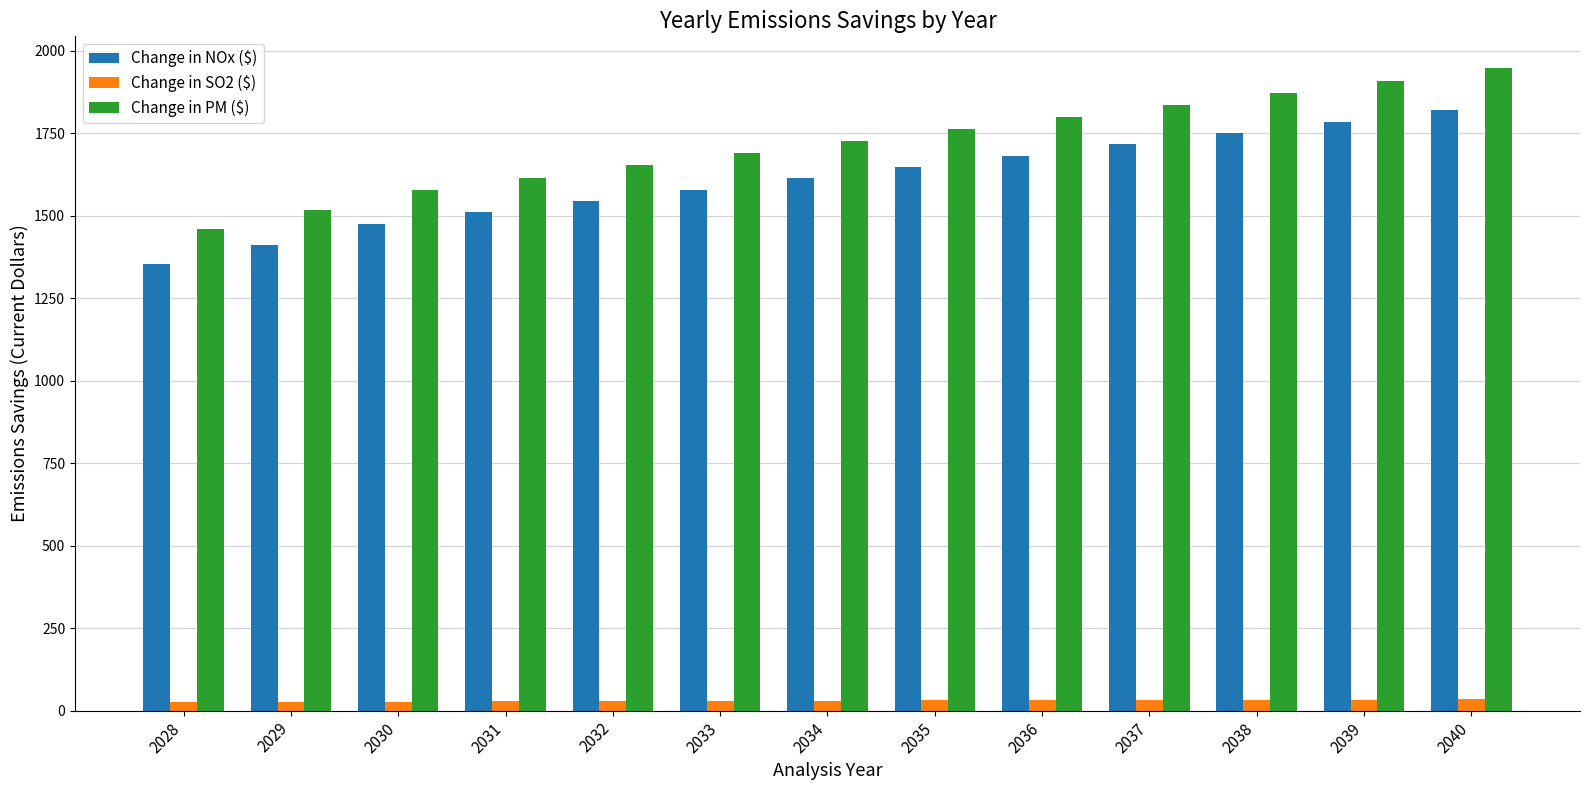

Which category has the lowest value in the Change in PM ($) series?

2028